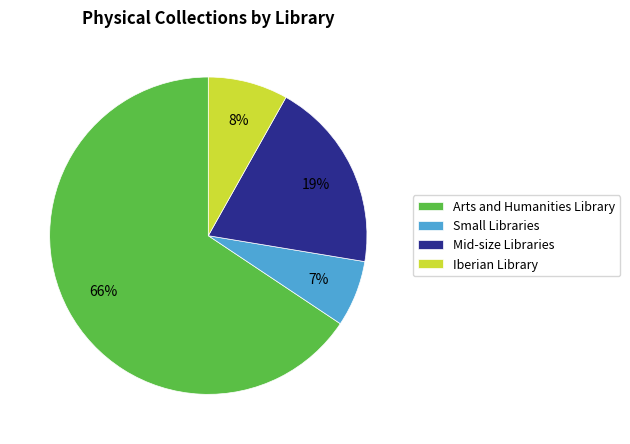

How many slices are in this pie chart?

4